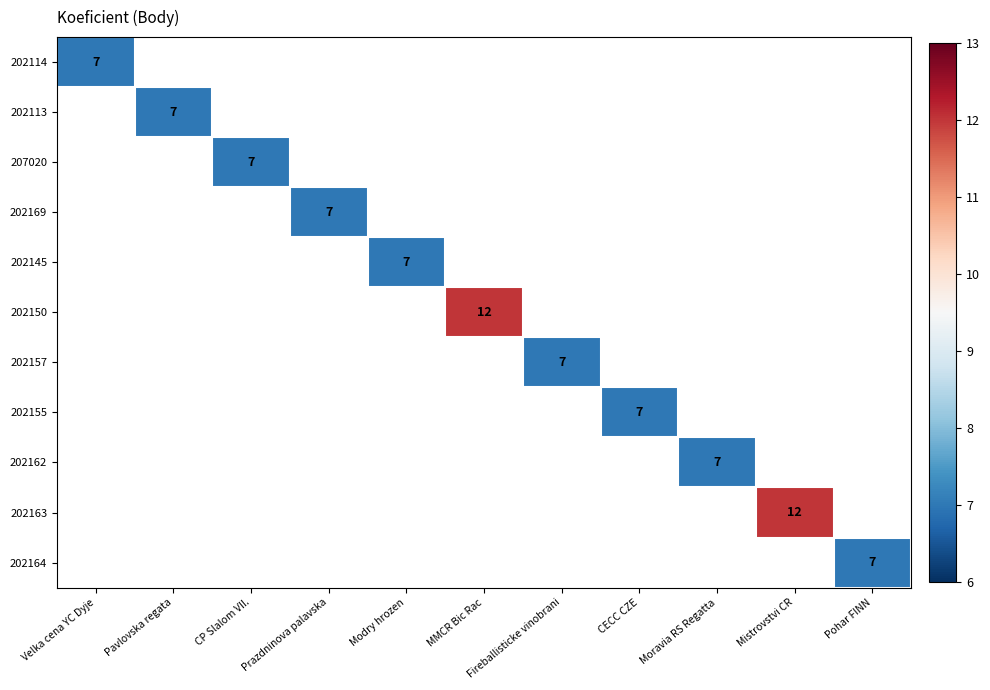

At which category does the chart reach its minimum across all series?

Velka cena YC Dyje